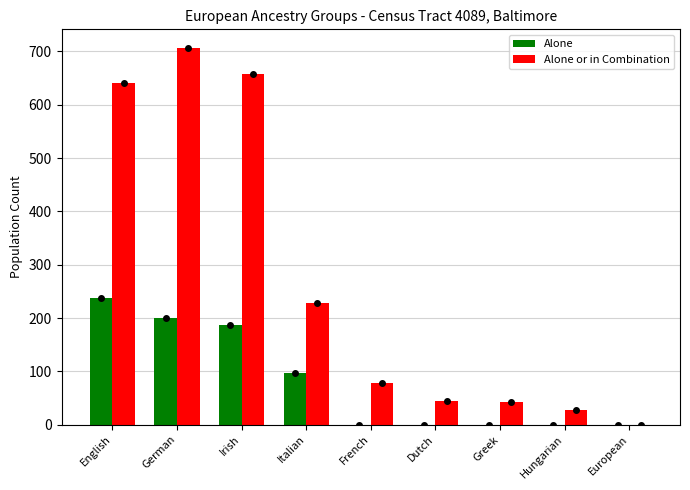

Where is Alone nearest to the value 118?

Italian